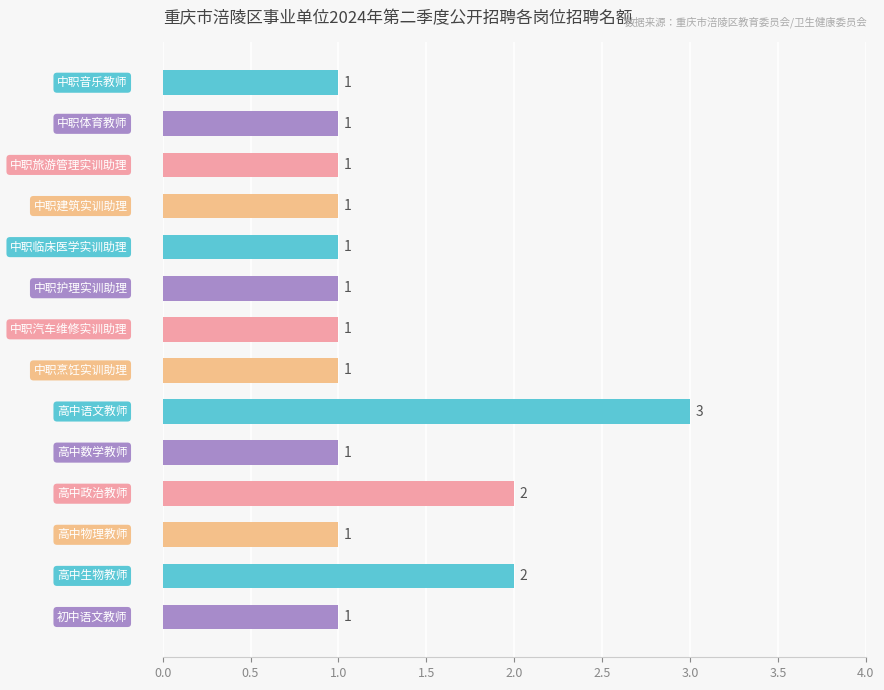

What is the value of the 9th bar from the top?

3